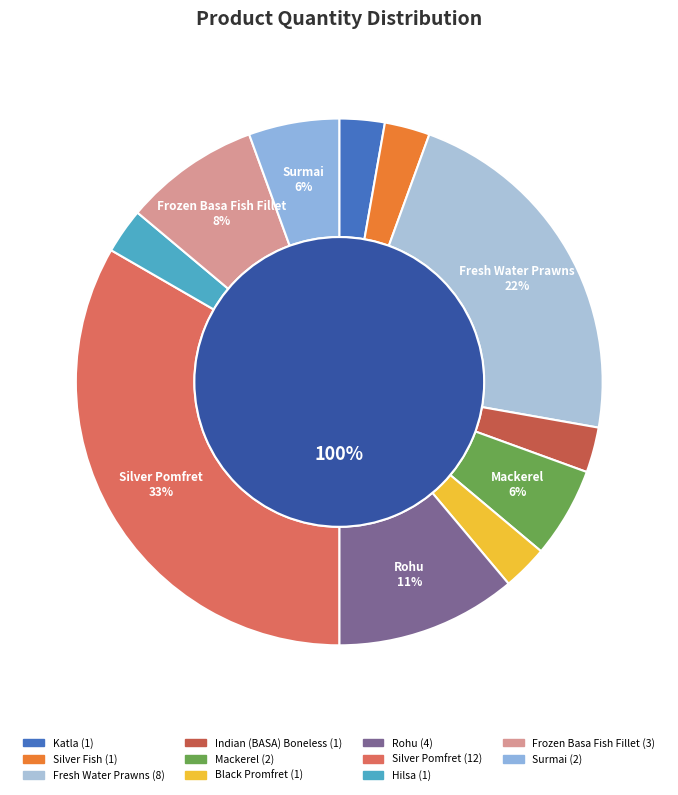

Which category has the biggest portion of the pie?

Silver Pomfret